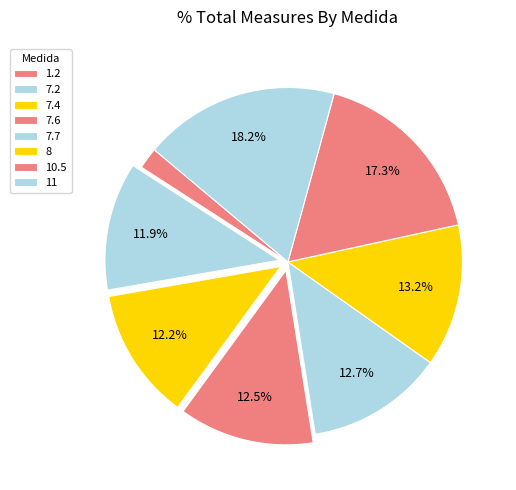

How many segments does this pie chart have?

8